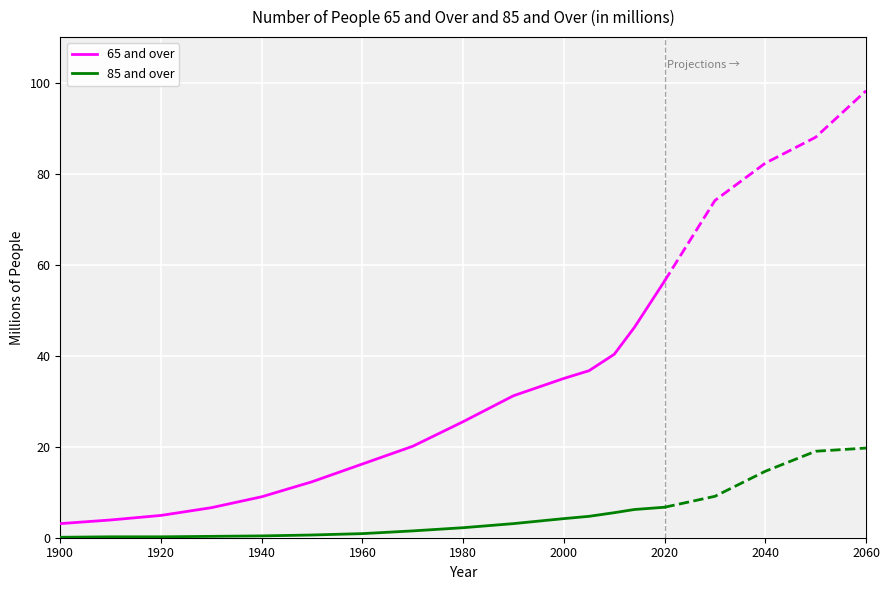

True or false: 65 and over has more than 1 interior local peaks.

False